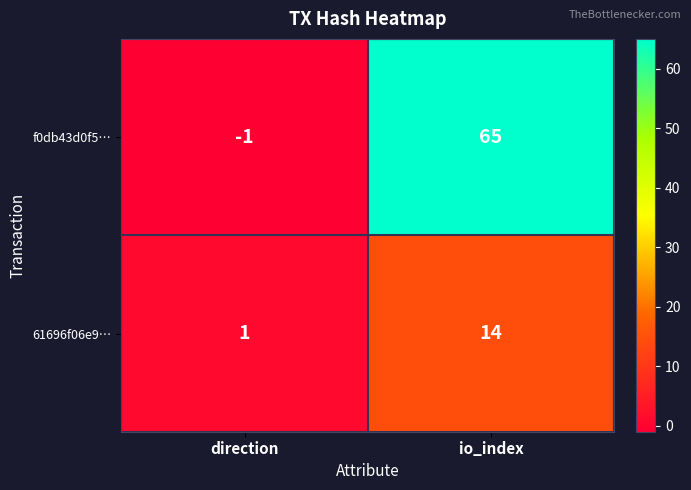

At how many categories does at least one series exceed 3?

1